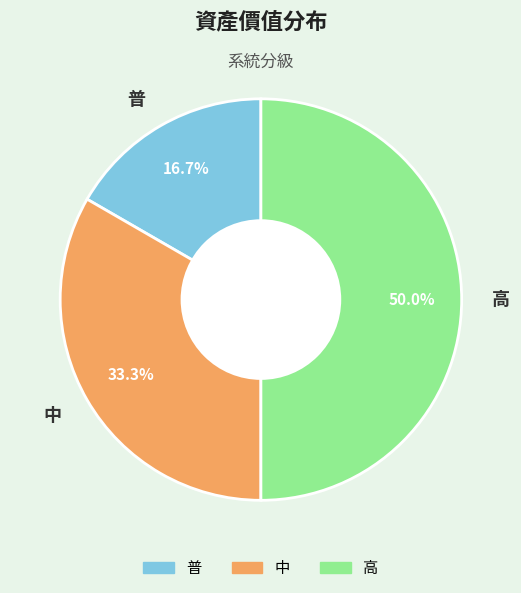

The 中 slice represents 33% of the pie. True or false?

True